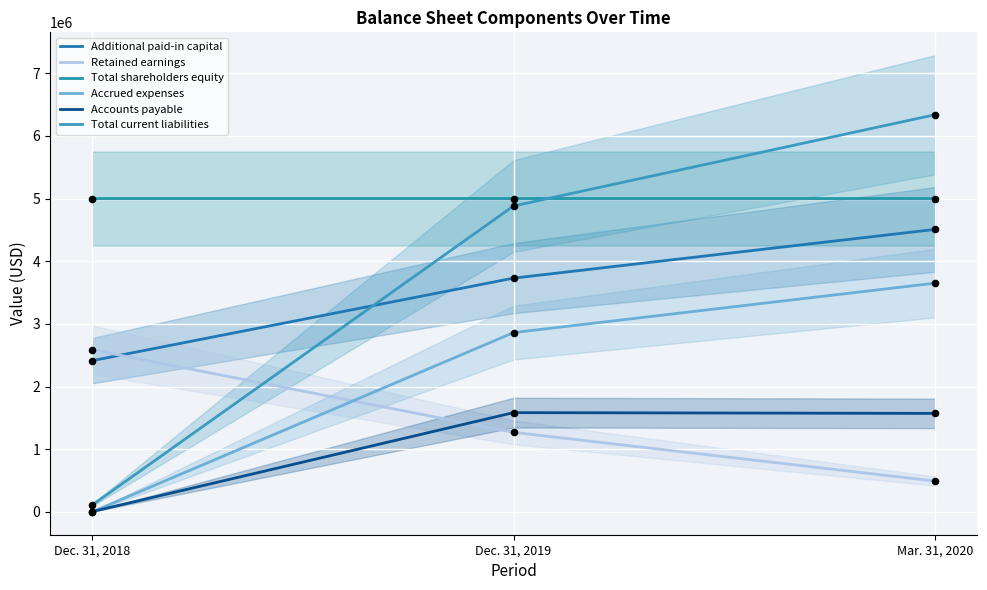

What are all the series names shown in the legend?

Additional paid-in capital, Retained earnings, Total shareholders equity, Accrued expenses, Accounts payable, Total current liabilities